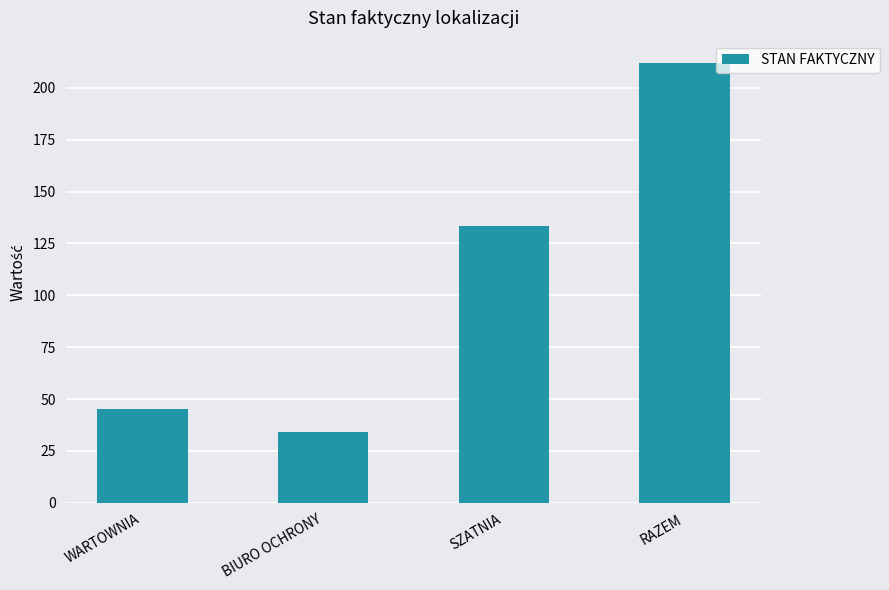

What is the minimum value shown in the chart?

33.9